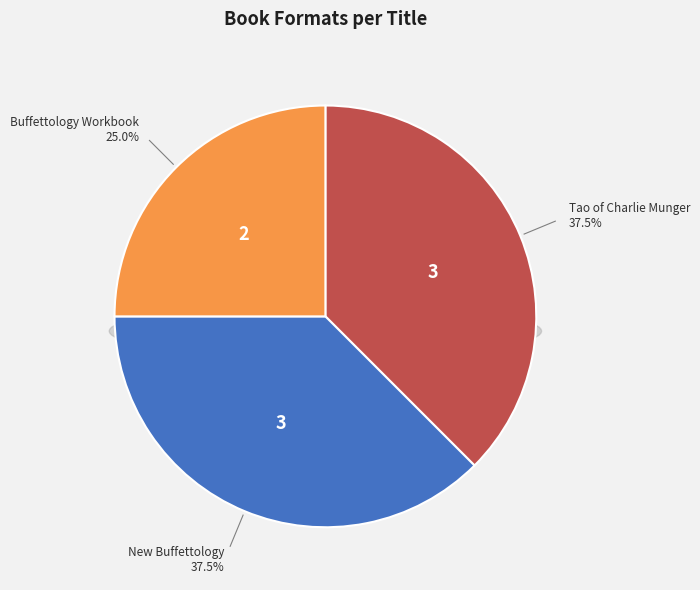

Which slice is the largest?

Tao of Charlie Munger